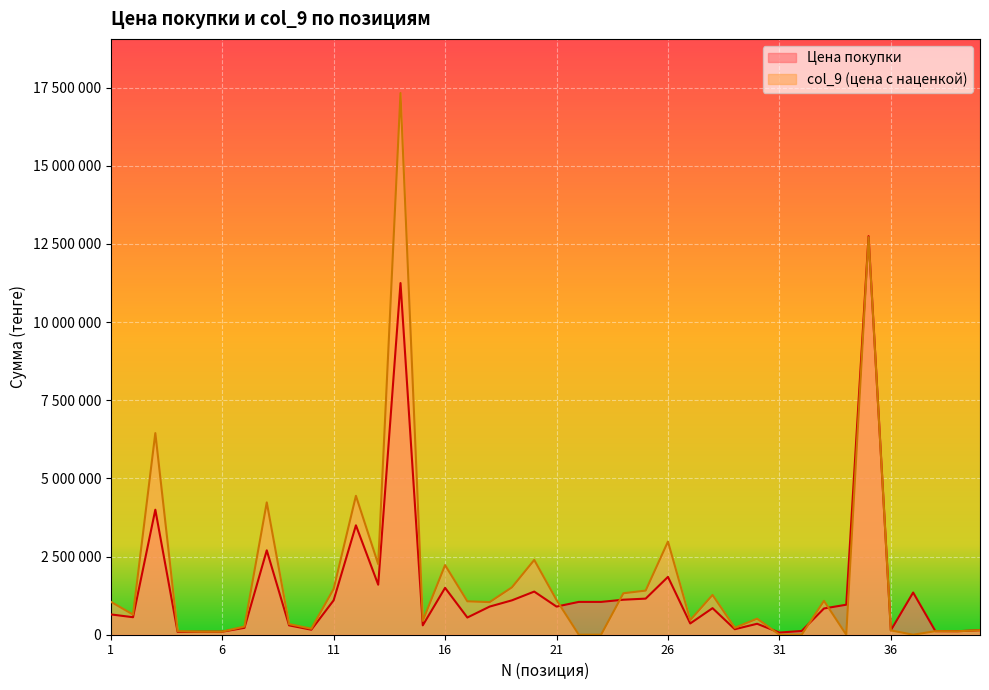

What is the difference between the Цена покупки values at 26 and 19?

750000